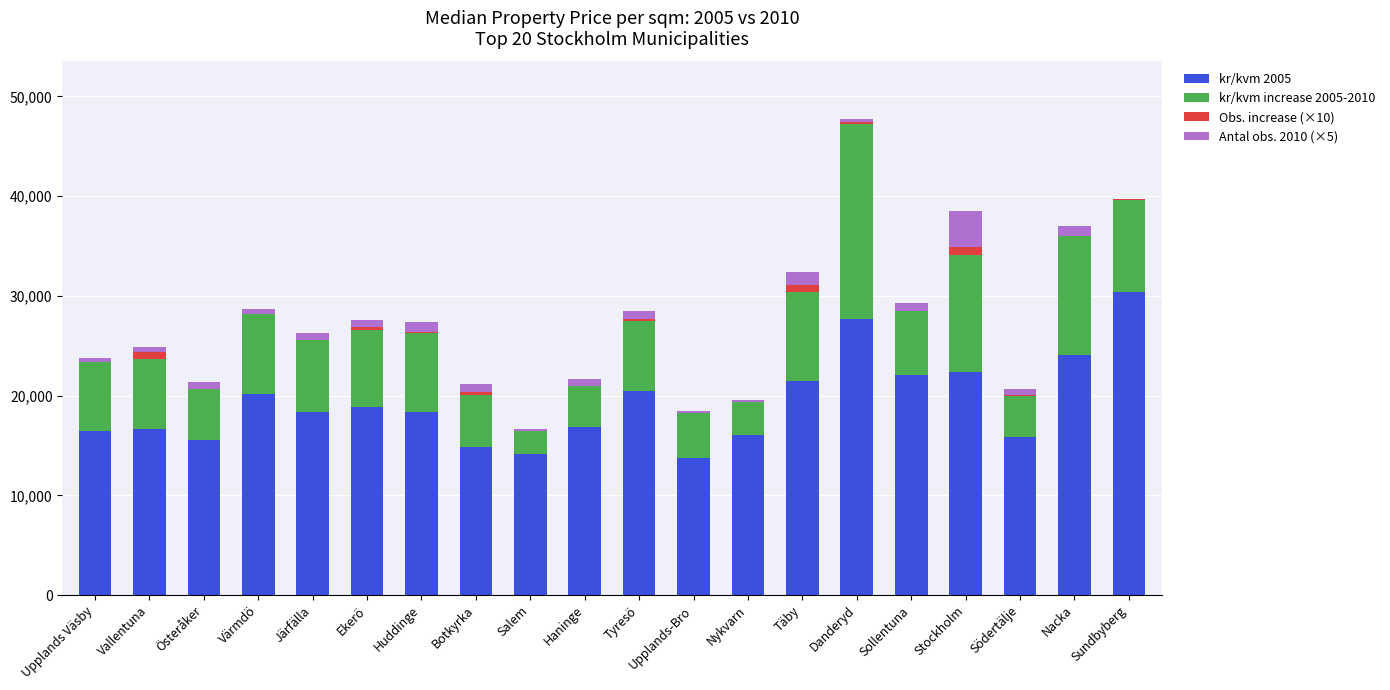

What is the maximum value for kr/kvm 2005?

30392.0